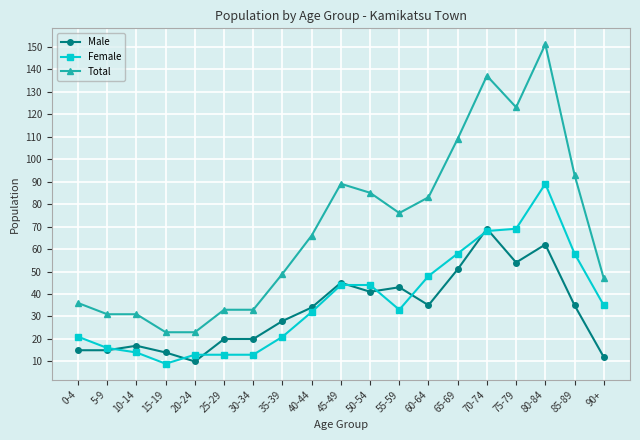

List the series in order of their peak value, lowest first.

Male, Female, Total